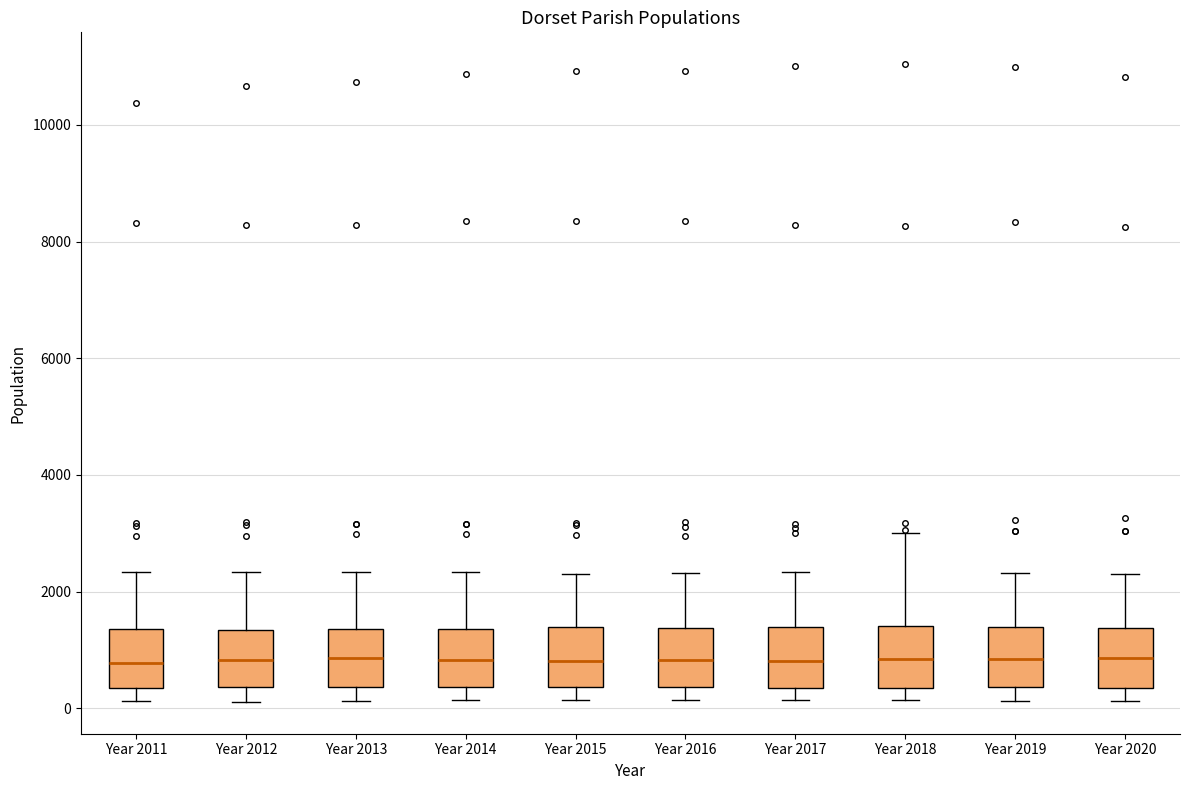

Reading left to right, read every box against the y-axis: the position of its median line, the range the box covers, and the ends of its whiskers. The values are not printed on the chart, so give them approximately, as read against the axis.

Year 2011: median 800, box 400 to 1400, whiskers 200 to 2400
Year 2012: median 800, box 400 to 1400, whiskers 200 to 2400
Year 2013: median 800, box 400 to 1400, whiskers 200 to 2400
Year 2014: median 800, box 400 to 1400, whiskers 200 to 2400
Year 2015: median 800, box 400 to 1400, whiskers 200 to 2400
Year 2016: median 800, box 400 to 1400, whiskers 200 to 2400
Year 2017: median 800, box 400 to 1400, whiskers 200 to 2400
Year 2018: median 800, box 400 to 1400, whiskers 200 to 3000
Year 2019: median 800, box 400 to 1400, whiskers 200 to 2400
Year 2020: median 800, box 400 to 1400, whiskers 200 to 2200